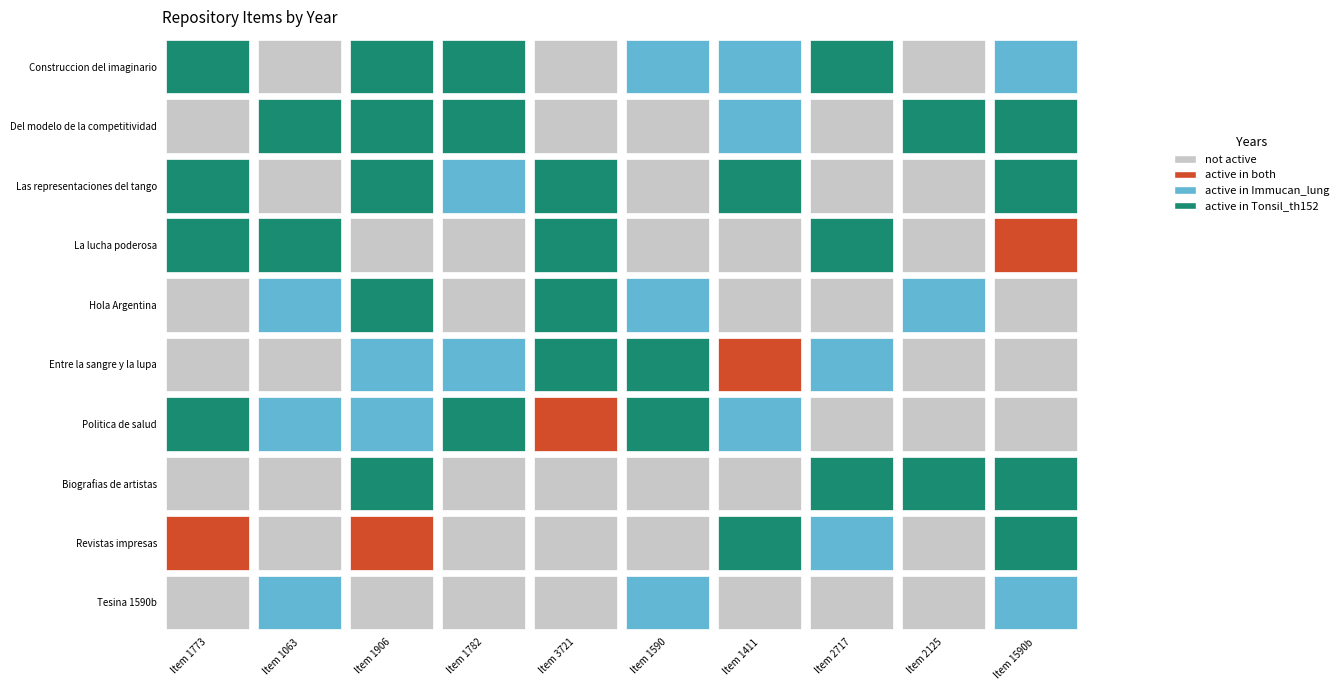

How many categories are shown in the chart?

10